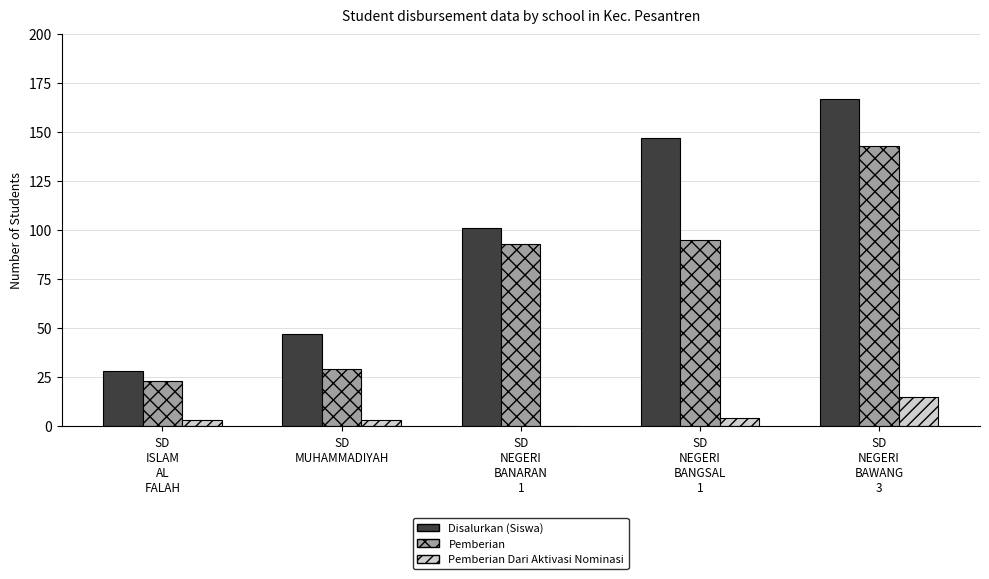

What is the total value across all series at SD
NEGERI
BANGSAL
1?

246